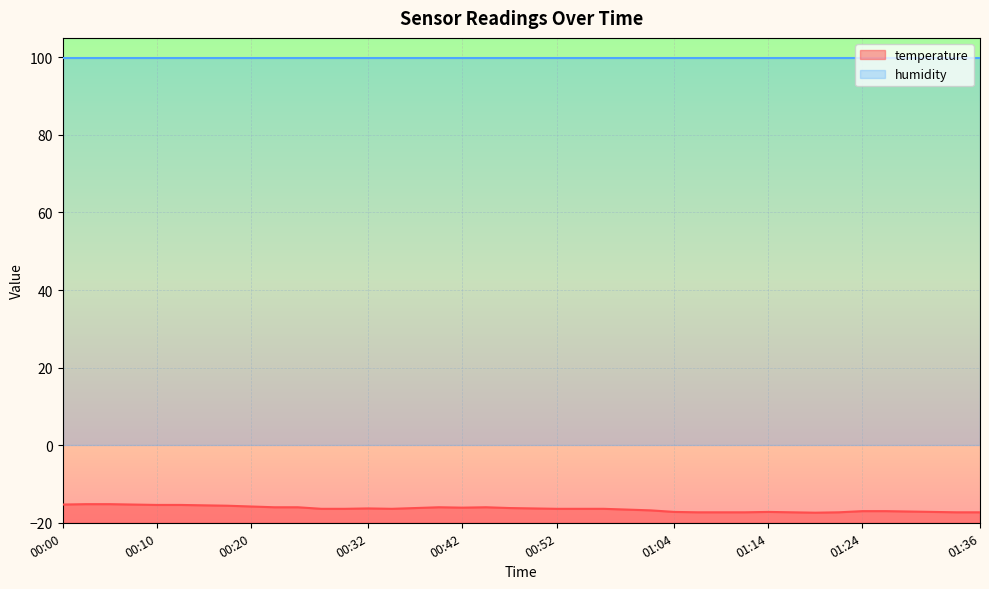

Reading left to right, transcribe all the data shown in this chart.

-15.3	-15.2	-15.2	-15.3	-15.4	-15.4	-15.5	-15.6	-15.8	-16.0	-16.0	-16.4	-16.4	-16.3	-16.4	-16.2	-16.0	-16.1	-16.0	-16.2	-16.3	-16.4	-16.4	-16.4	-16.6	-16.8	-17.2	-17.3	-17.3	-17.3	-17.2	-17.3	-17.4	-17.3	-17.0	-17.0	-17.1	-17.2	-17.3	-17.3